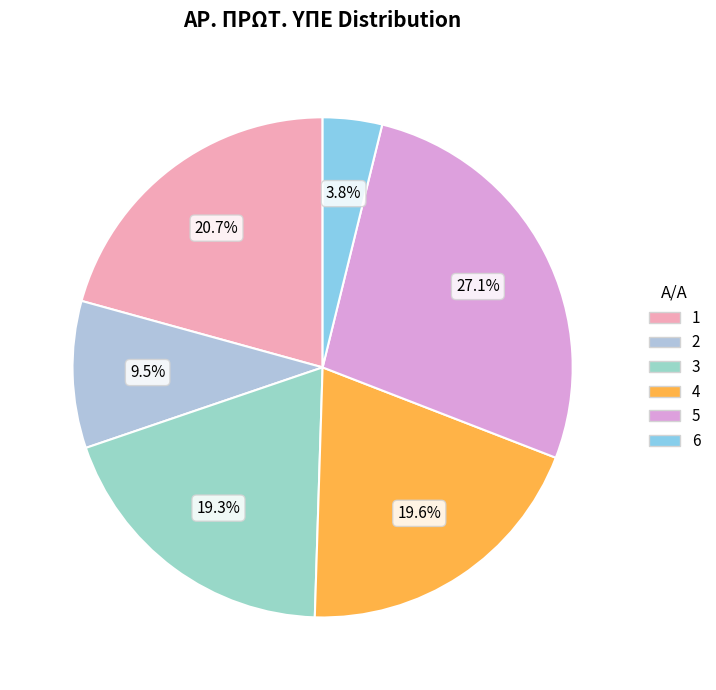

How many segments does this pie chart have?

6